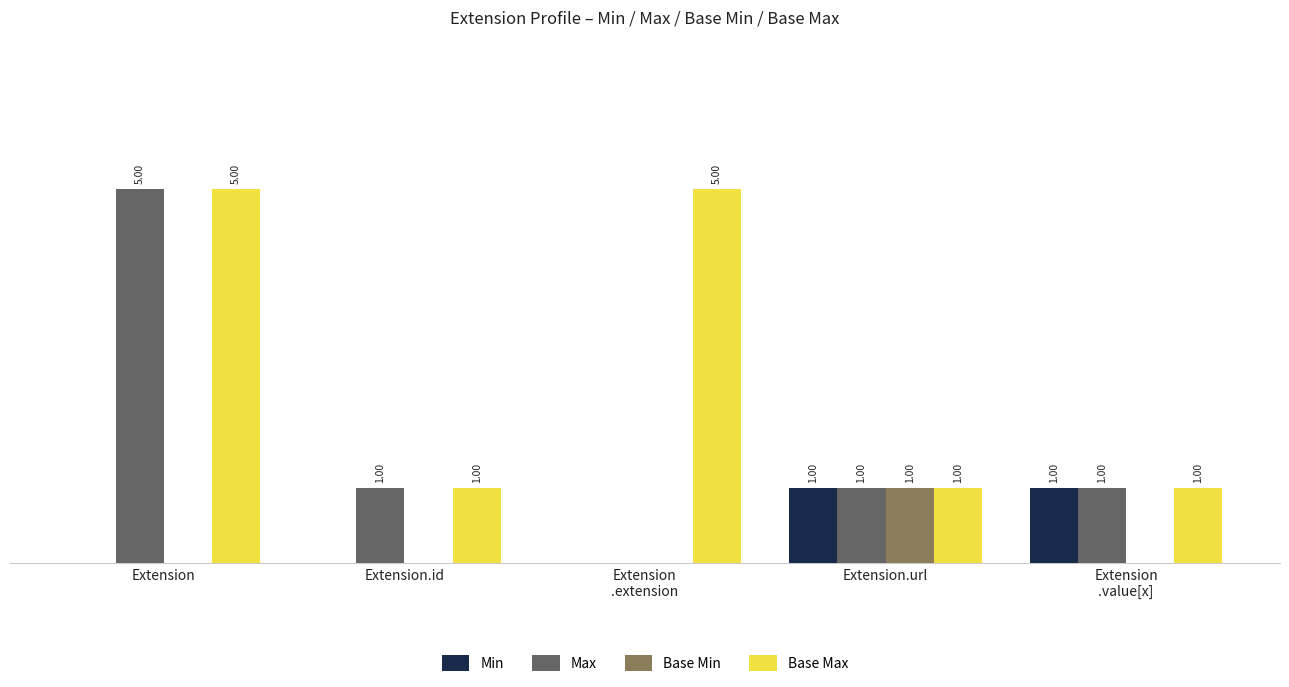

At which category is the sum across all series the highest?

Extension